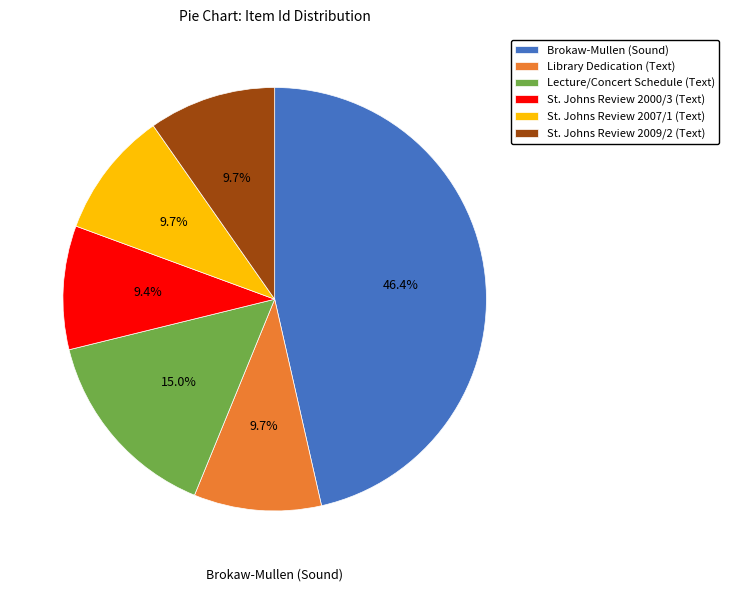

Which category has the biggest portion of the pie?

Brokaw-Mullen (Sound)